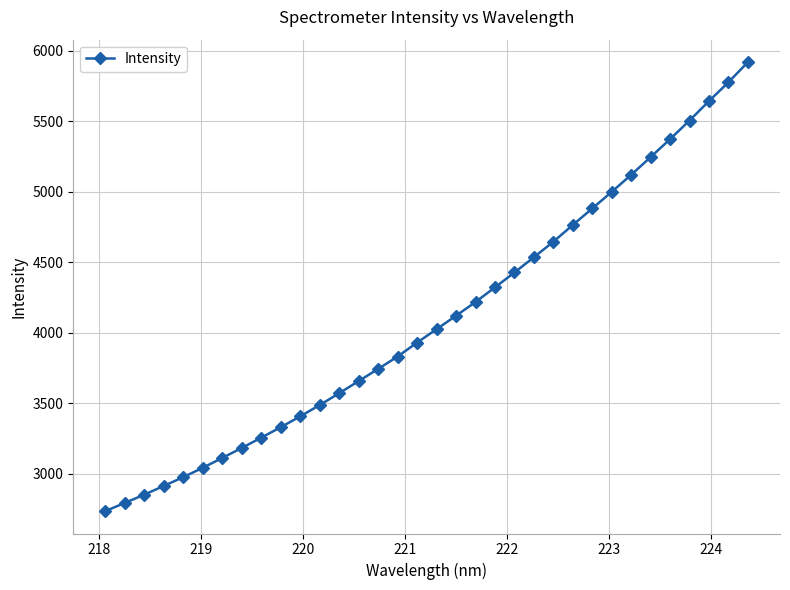

What is the minimum value shown in the chart?

2735.9